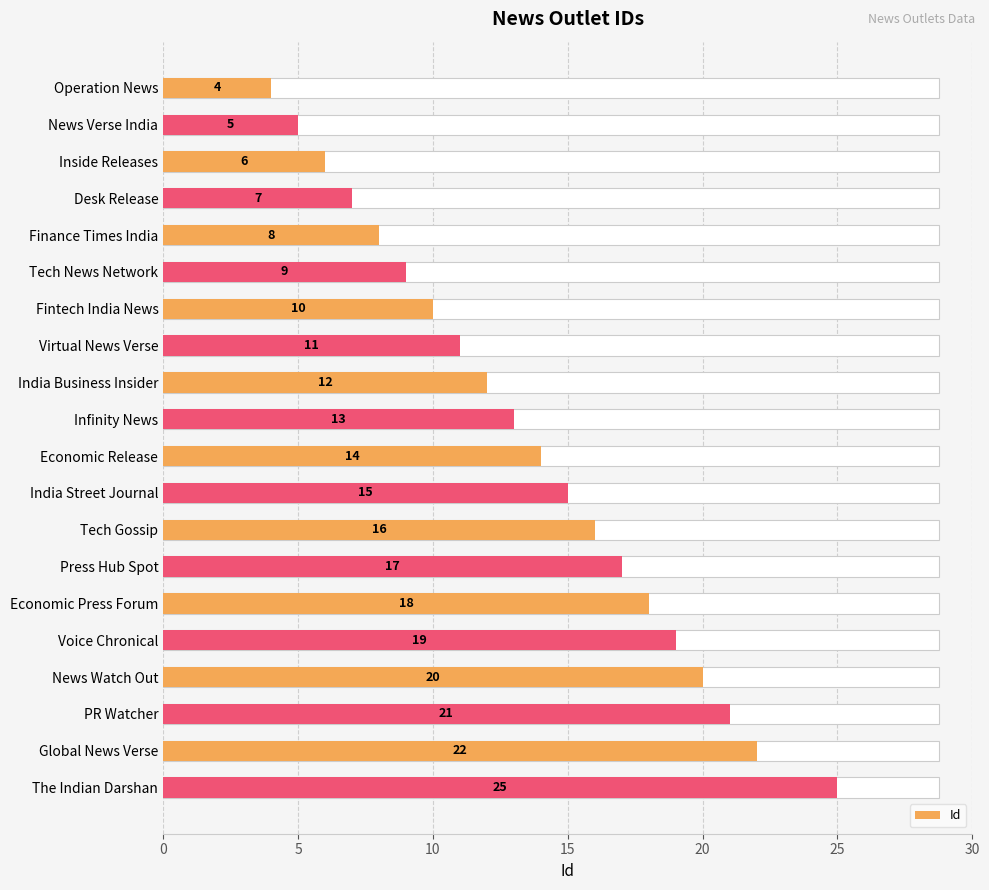

What is the maximum value shown in the chart?

25